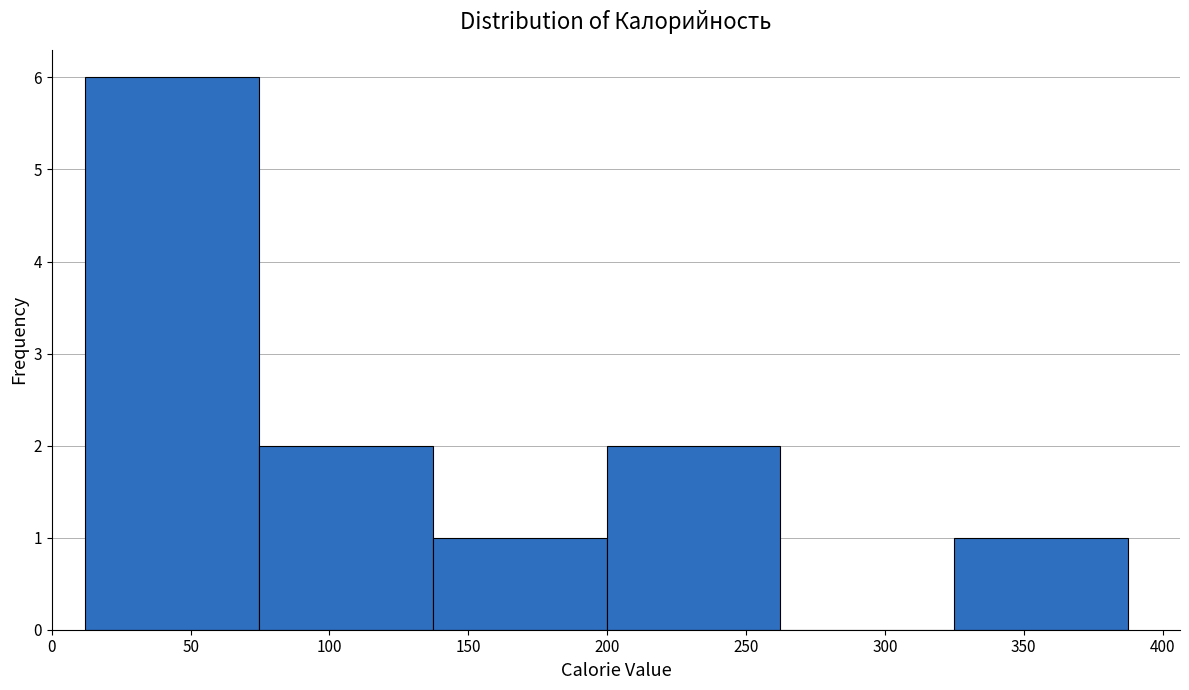

How tall is the bar that spans 325 to 390 on the x-axis? Neither the bar edges nor the heights are printed on the chart, so give them approximately, as read against the axes.

1